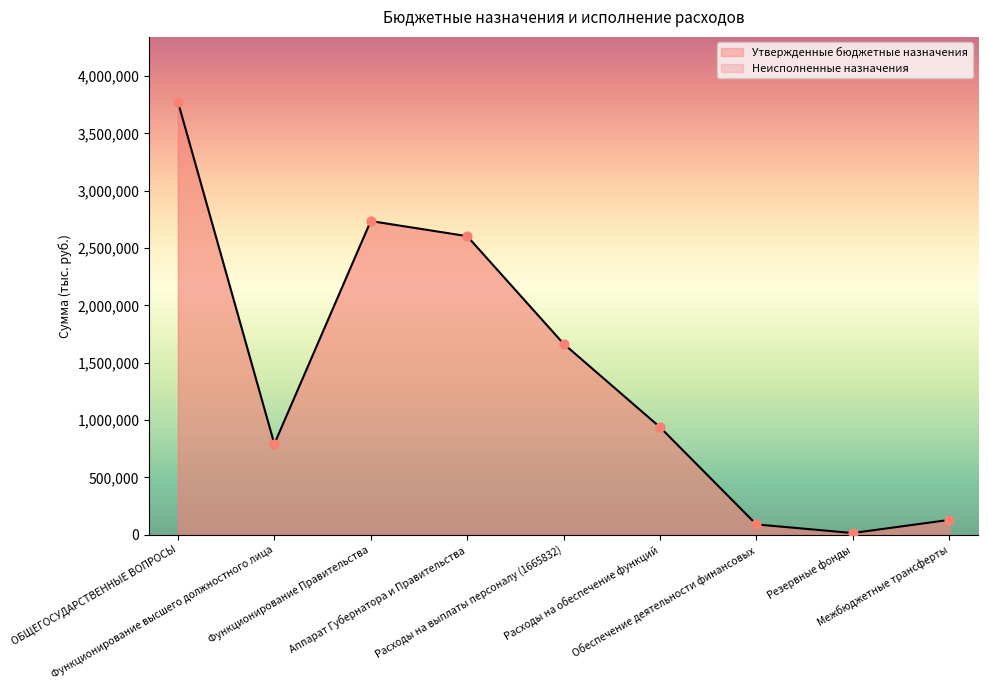

What are all the series names shown in the legend?

Утвержденные бюджетные назначения, Неисполненные назначения